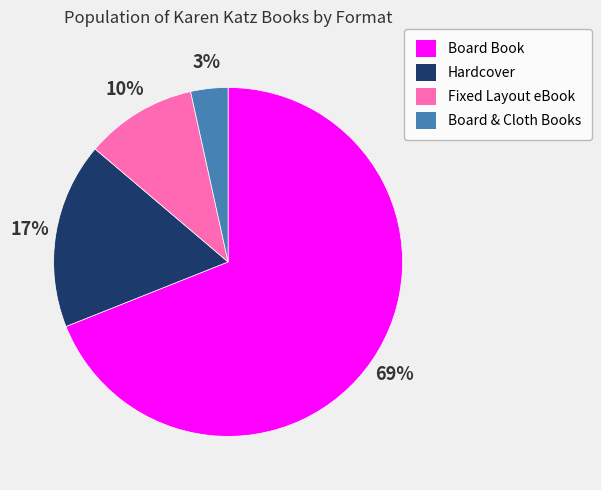

Do Hardcover and Board Book together represent more than half of the pie?

Yes